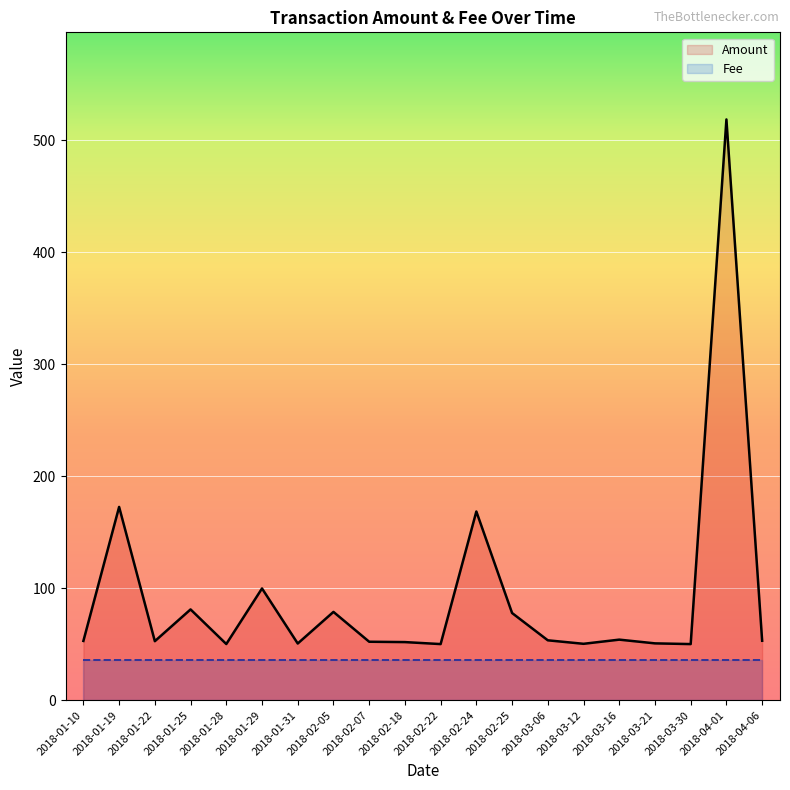

What is the average value of the Amount series?

93.5